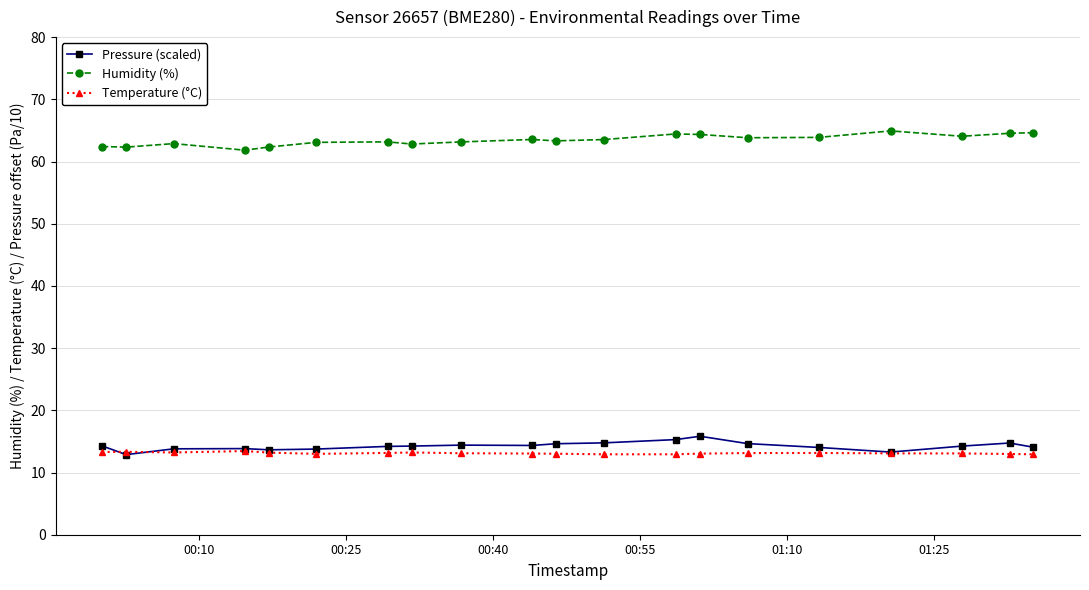

At how many categories does at least one series exceed 24?

20